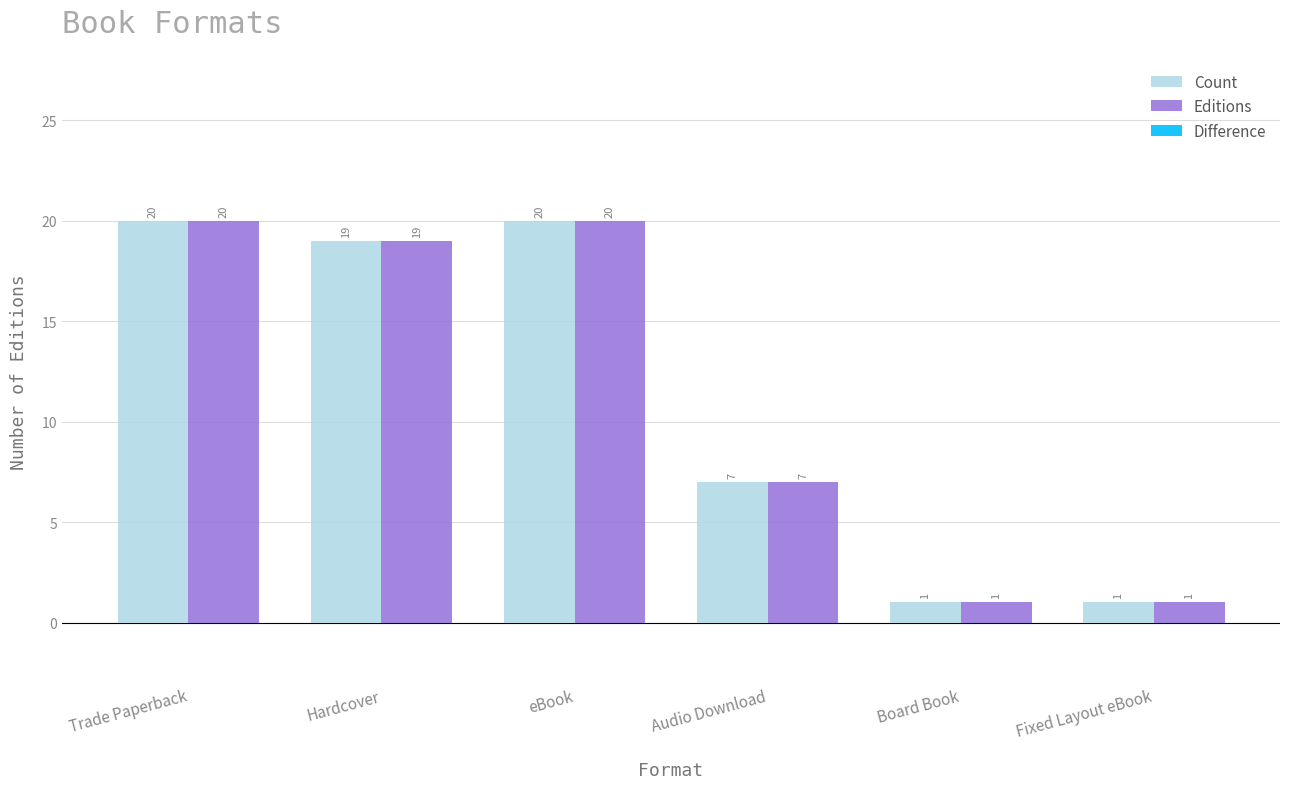

What is the total value across all series at eBook?

40